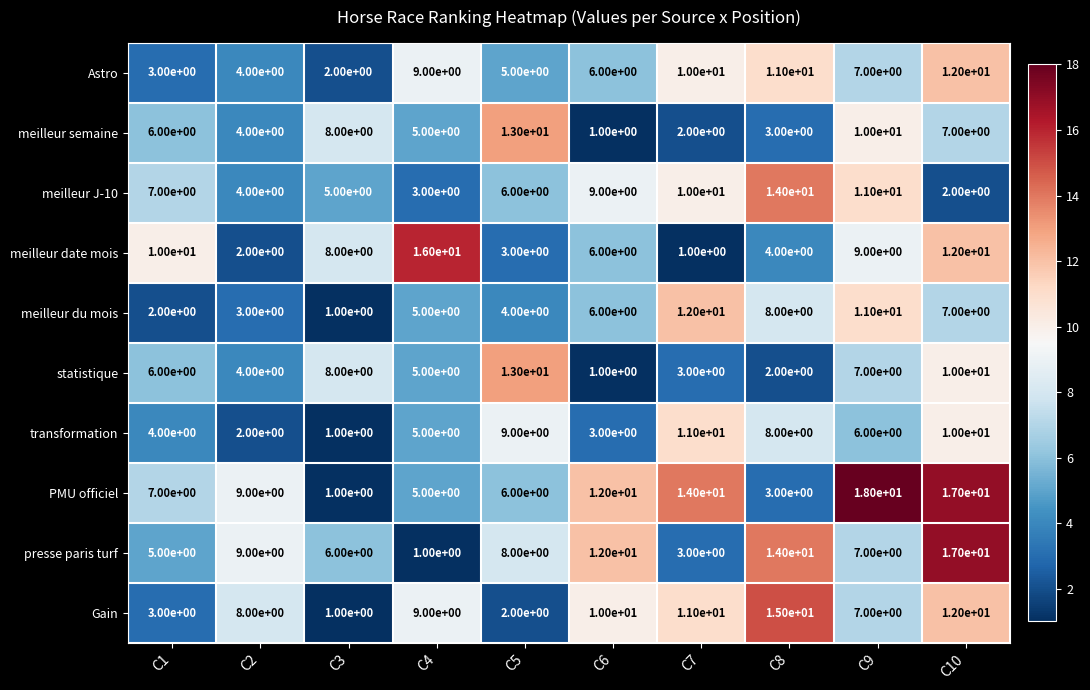

At how many categories does at least one series exceed 6?

10